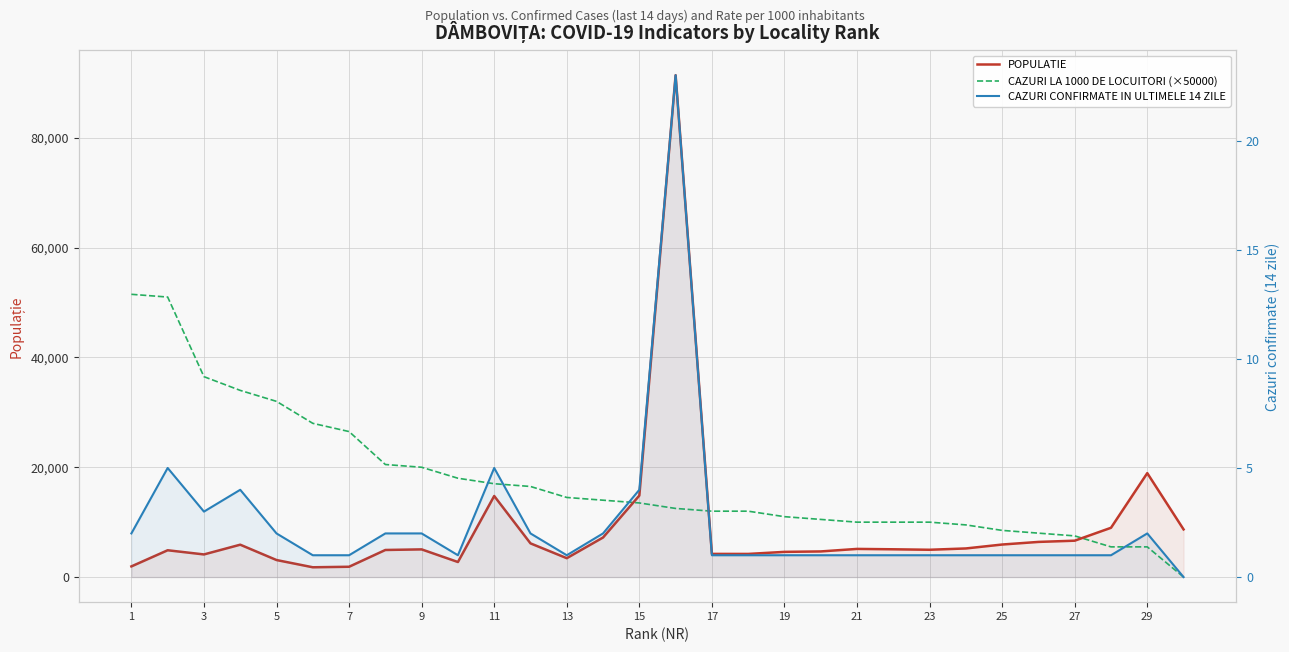

Reading left to right, what are all the values shown in this chart?

POPULATIE: 1942.0	4883.0	4122.0	5896.0	3102.0	1783.0	1878.0	4934.0	5042.0	2742.0	14766.0	6138.0	3439.0	7207.0	14845.0	91406.0	4220.0	4214.0	4589.0	4669.0	5128.0	5059.0	4973.0	5212.0	5927.0	6402.0	6626.0	8975.0	18929.0	8684.0
CAZURI LA 1000 DE LOCUITORI (×50000): 51500.0	51000.0	36500.0	34000.0	32000.0	28000.0	26500.0	20500.0	20000.0	18000.0	17000.0	16500.0	14500.0	14000.0	13500.0	12500.0	12000.0	12000.0	11000.0	10500.0	10000.0	10000.0	10000.0	9500.0	8500.0	8000.0	7500.0	5500.0	5500.0	0.0
CAZURI CONFIRMATE IN ULTIMELE 14 ZILE: 2.0	5.0	3.0	4.0	2.0	1.0	1.0	2.0	2.0	1.0	5.0	2.0	1.0	2.0	4.0	23.0	1.0	1.0	1.0	1.0	1.0	1.0	1.0	1.0	1.0	1.0	1.0	1.0	2.0	0.0